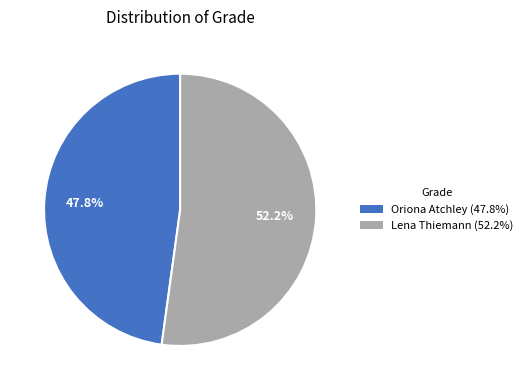

How many segments does this pie chart have?

2